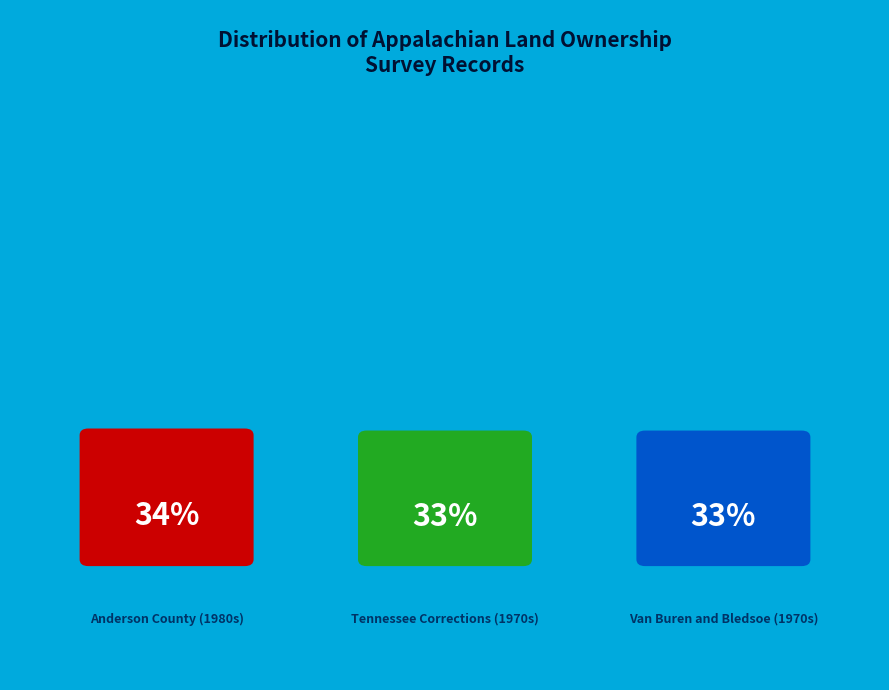

Is Anderson County (1980s) the majority of the pie?

No